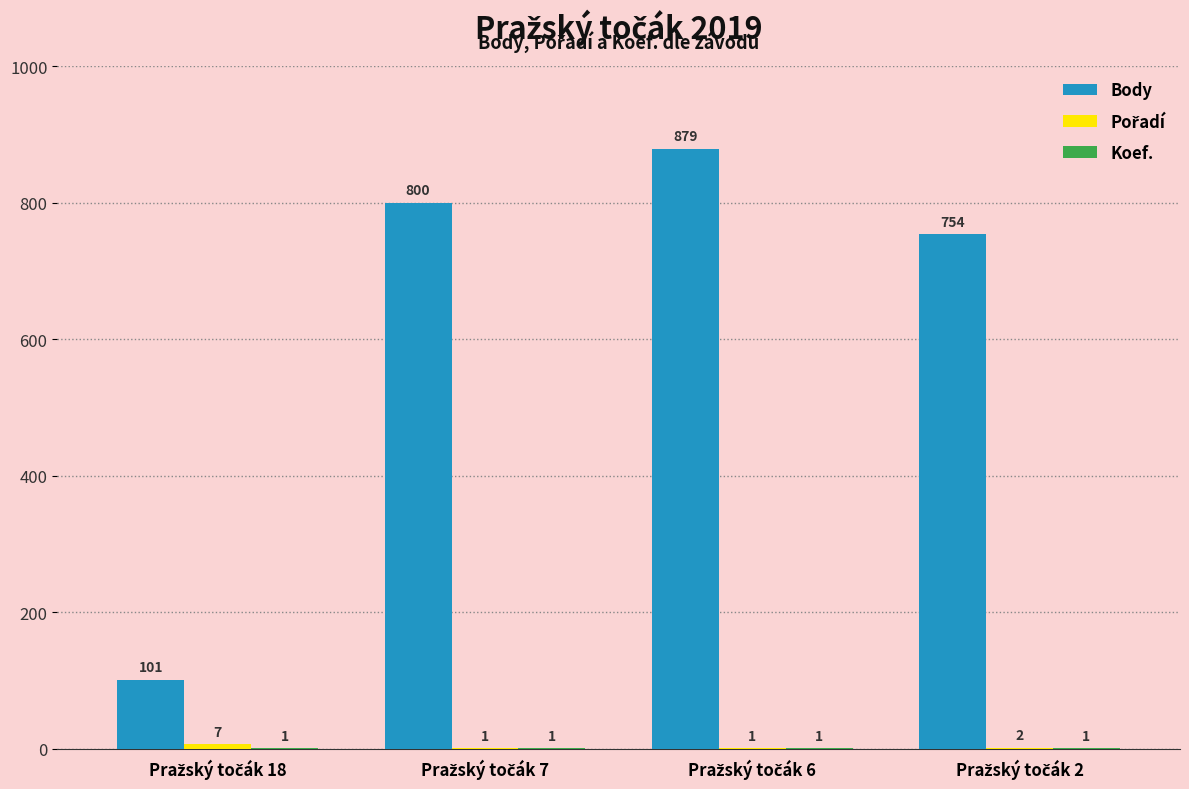

What value does the Body series have at Pražský točák 7, to the nearest 10?

800